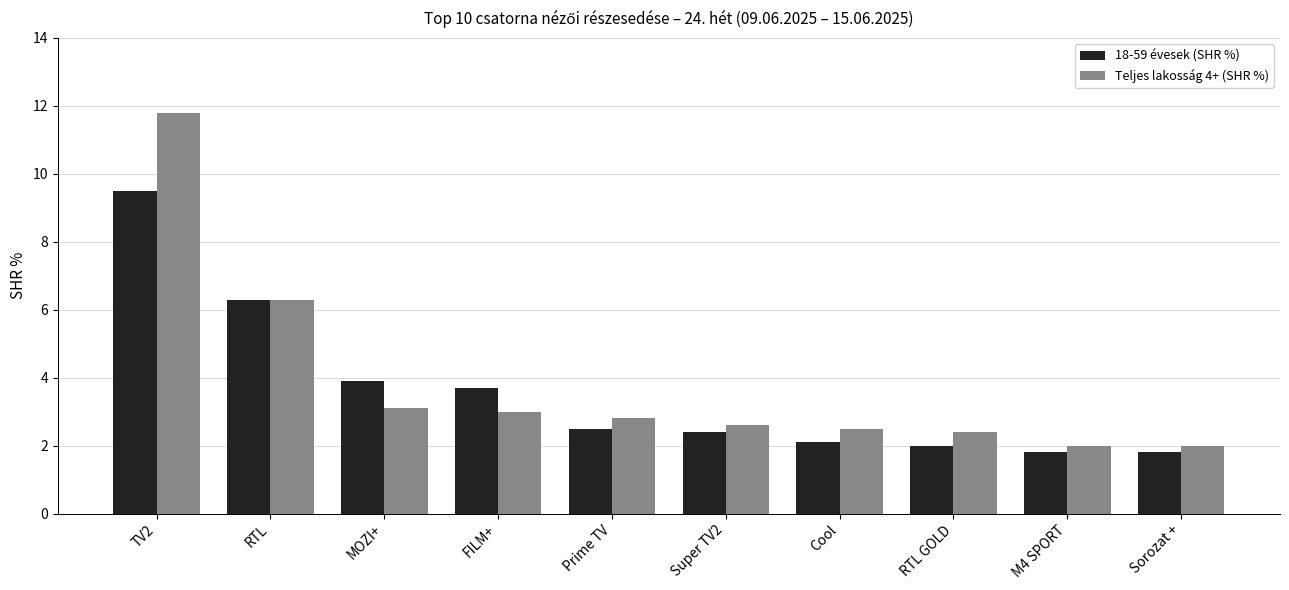

The Teljes lakosság 4+ (SHR %) series shows 2.0 at Sorozat +. True or false?

True